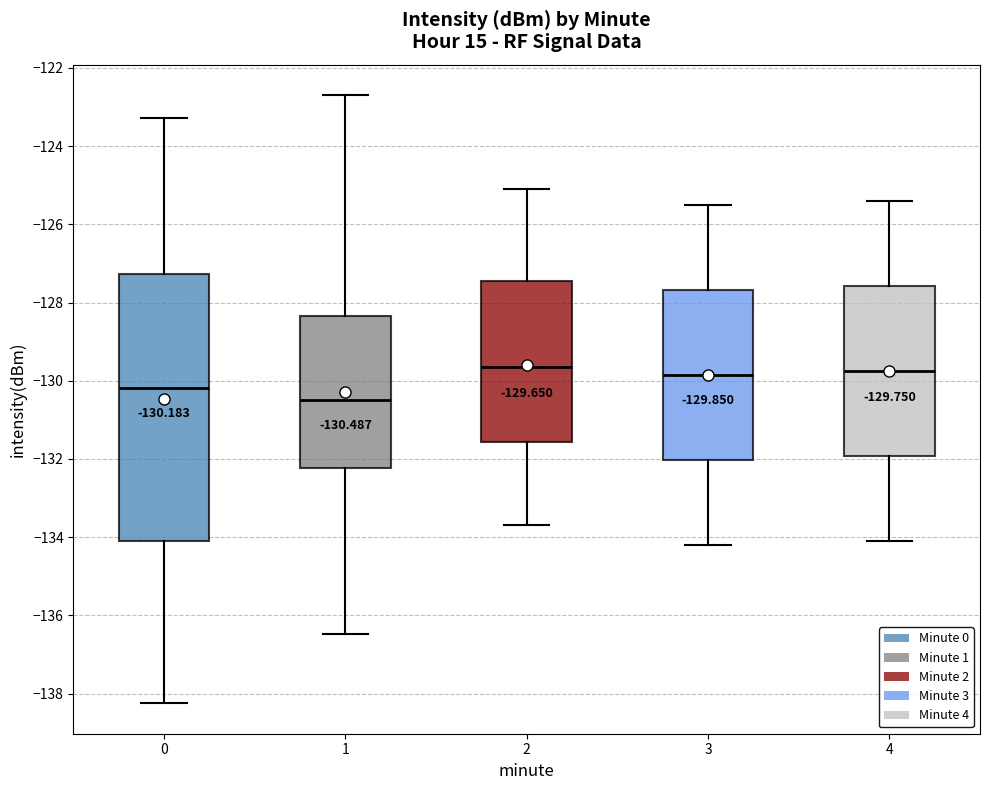

Which box is the tallest, from its lower edge to its upper edge?

0